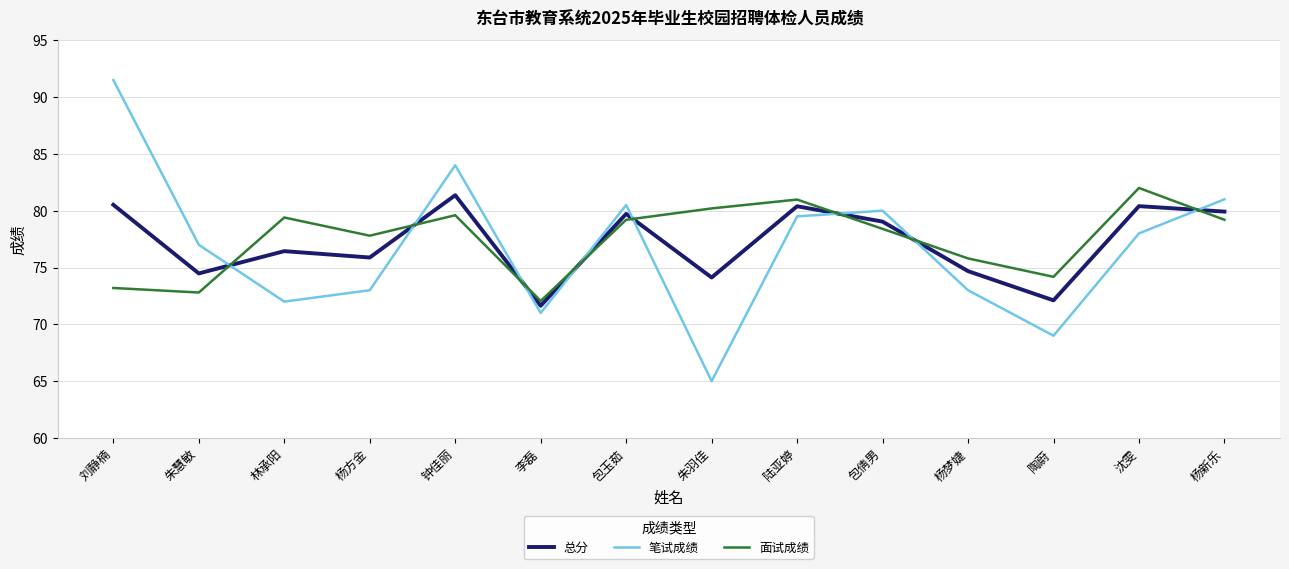

Where is the first local minimum for 笔试成绩?

林承阳